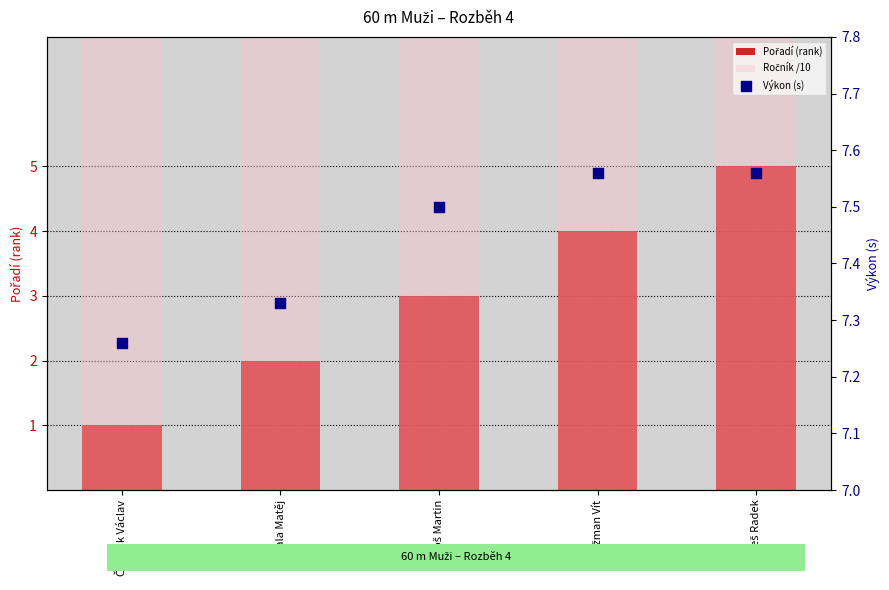

What are all the series names shown in the legend?

Pořadí (rank), Ročník /10, Výkon (s)